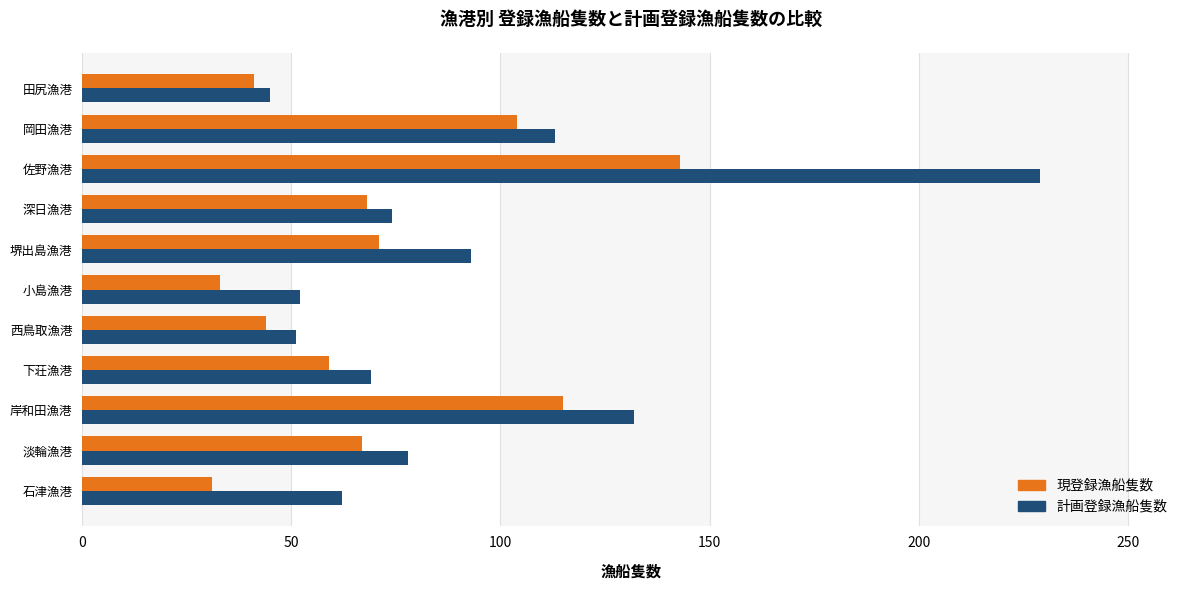

List the series in order of their peak value, lowest first.

現登録漁船隻数, 計画登録漁船隻数